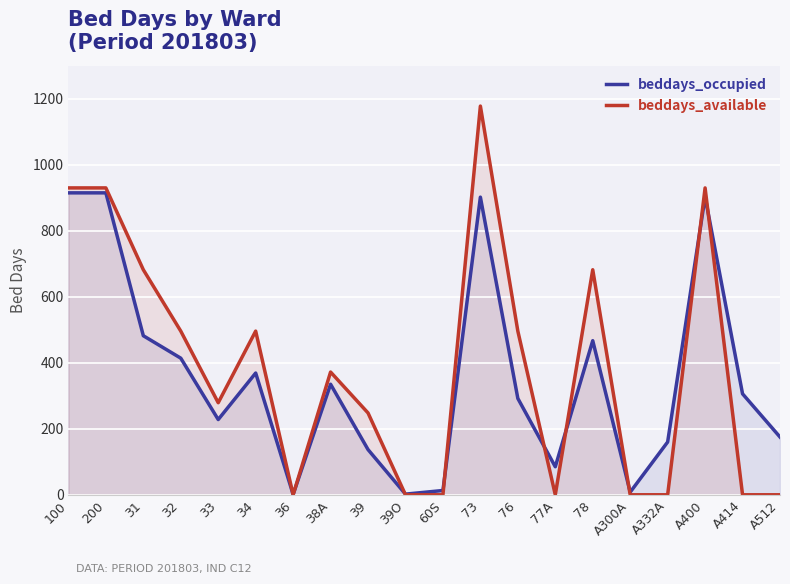

What is the average value of the beddays_occupied series?

355